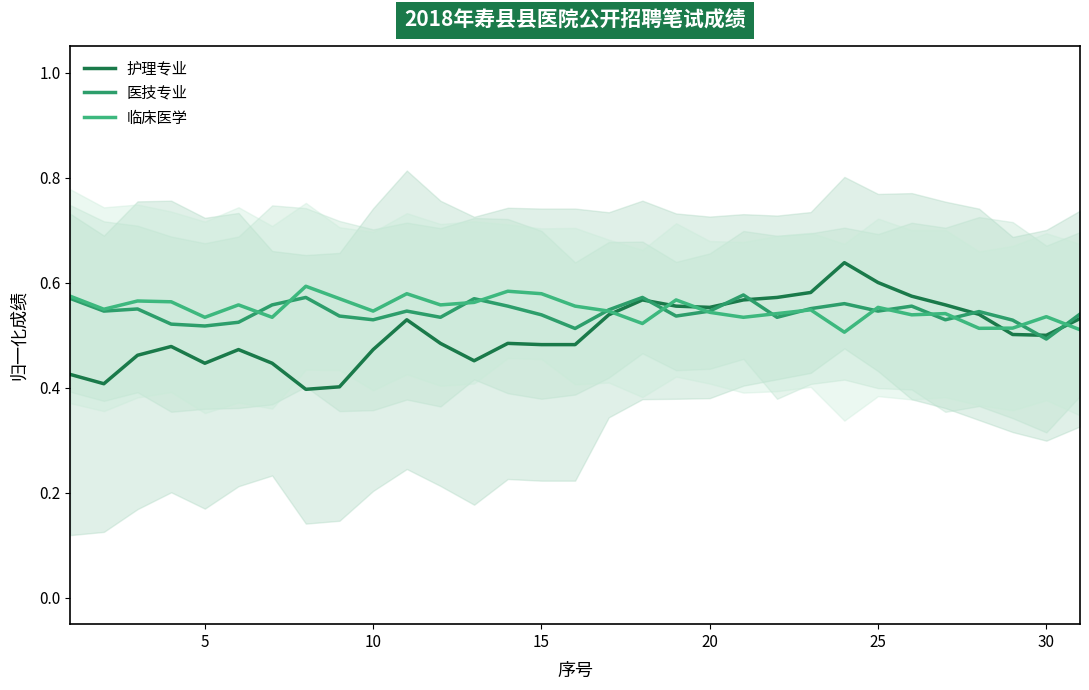

True or false: 护理专业 has more than 2 points higher than both neighbors.

True